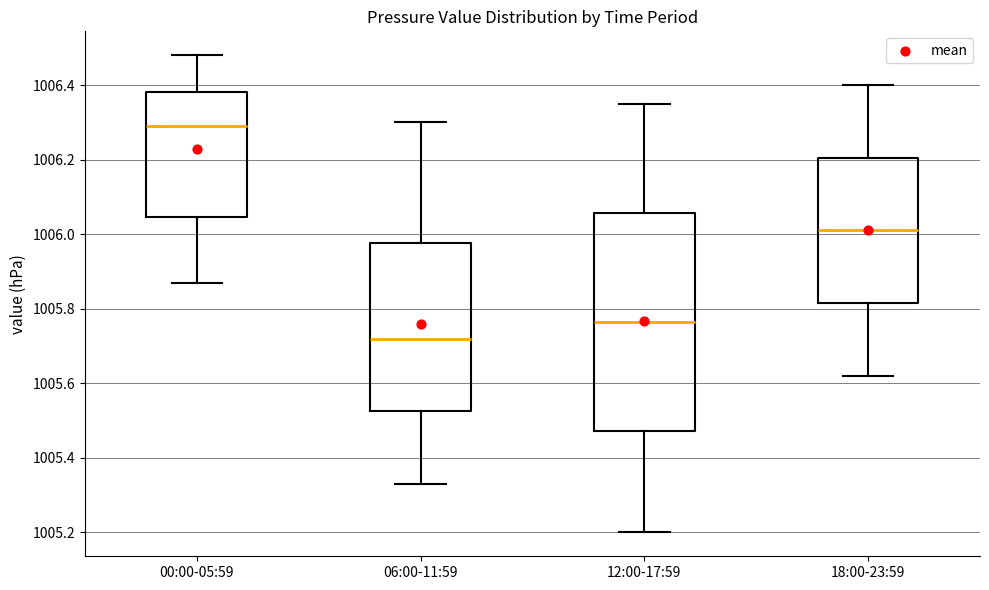

Reading left to right, read every box against the y-axis: the position of its median line, the range the box covers, and the ends of its whiskers. The values are not printed on the chart, so give them approximately, as read against the axis.

00:00-05:59: median 1006.30, box 1006.04 to 1006.38, whiskers 1005.88 to 1006.48
06:00-11:59: median 1005.72, box 1005.52 to 1005.98, whiskers 1005.34 to 1006.30
12:00-17:59: median 1005.76, box 1005.48 to 1006.06, whiskers 1005.20 to 1006.36
18:00-23:59: median 1006.02, box 1005.82 to 1006.20, whiskers 1005.62 to 1006.40